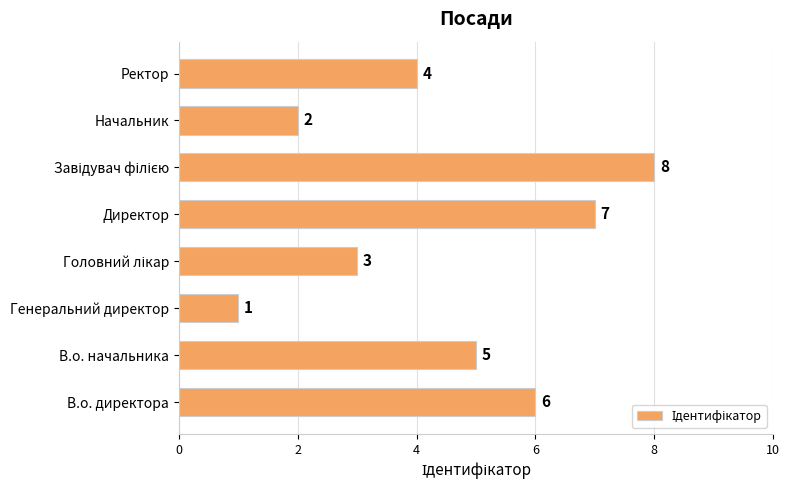

Reading top to bottom, what are all the values shown in this chart?

4	2	8	7	3	1	5	6